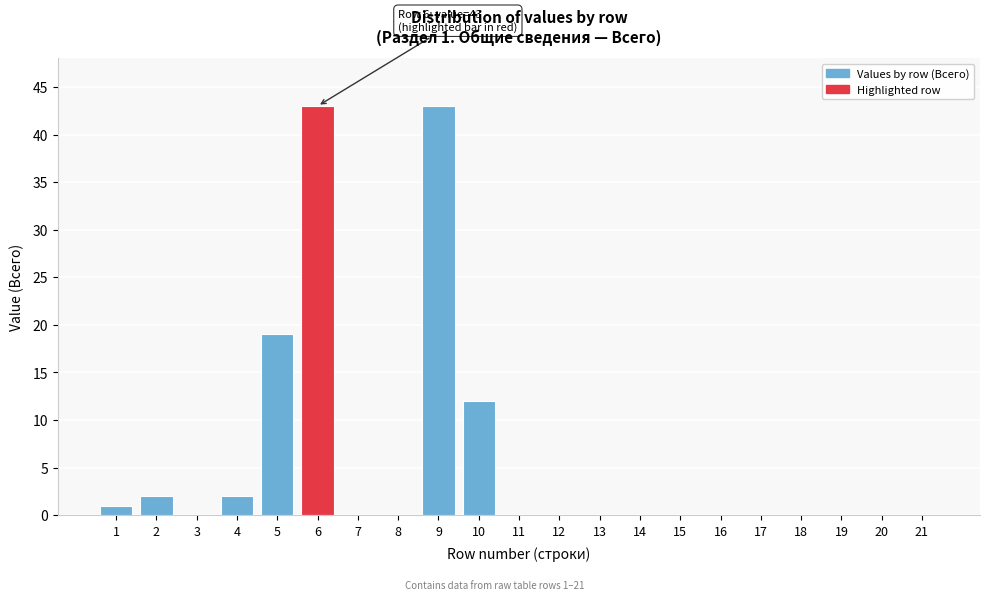

Reading right to left, extract all data points from this chart.

21=0	20=0	19=0	18=0	17=0	16=0	15=0	14=0	13=0	12=0	11=0	10=12	9=43	8=0	7=0	6=43	5=19	4=2	3=0	2=2	1=1